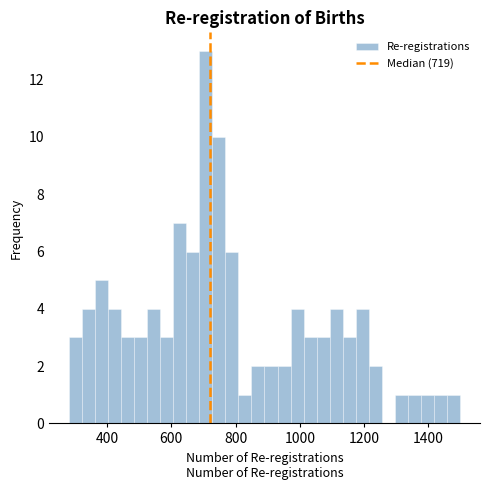

Read against the x-axis, roughly where is the centre of the tallest bar?

700